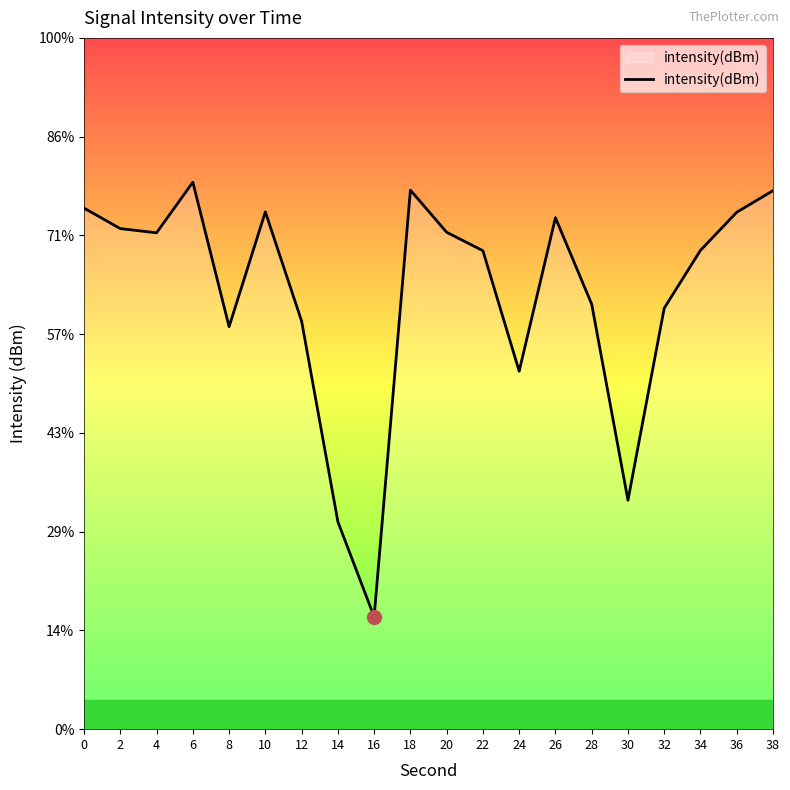

The chart shows a value of -120.8 at 22. True or false?

True